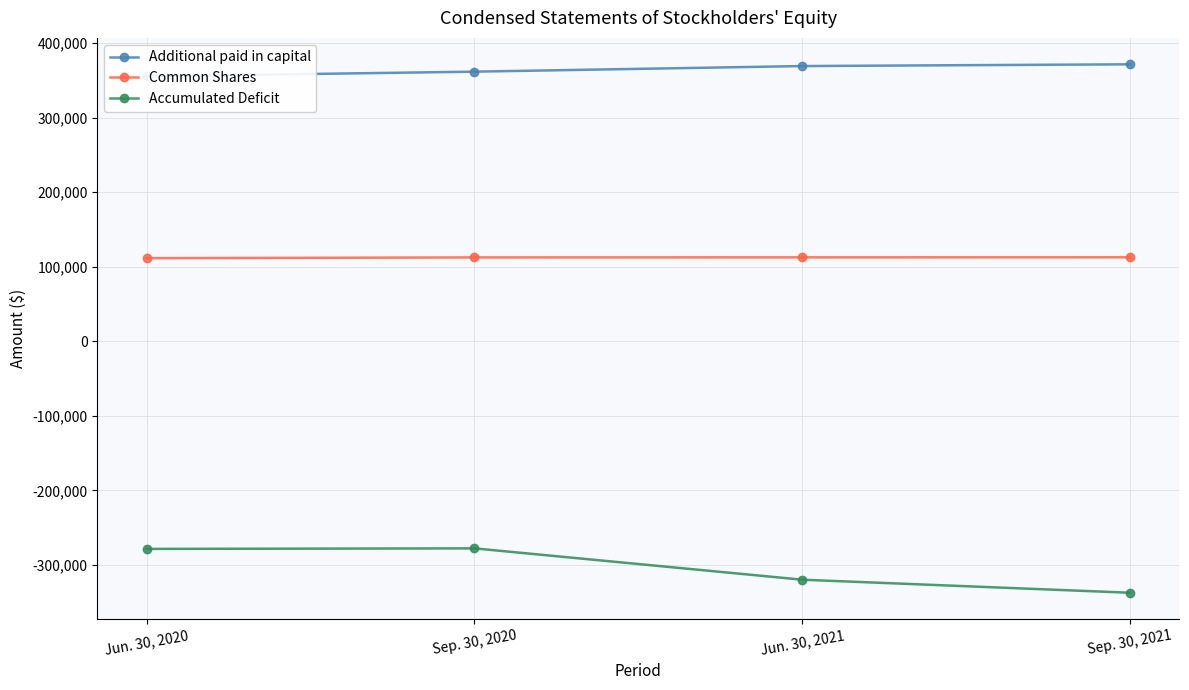

True or false: Additional paid in capital has more than 1 interior local peaks.

False